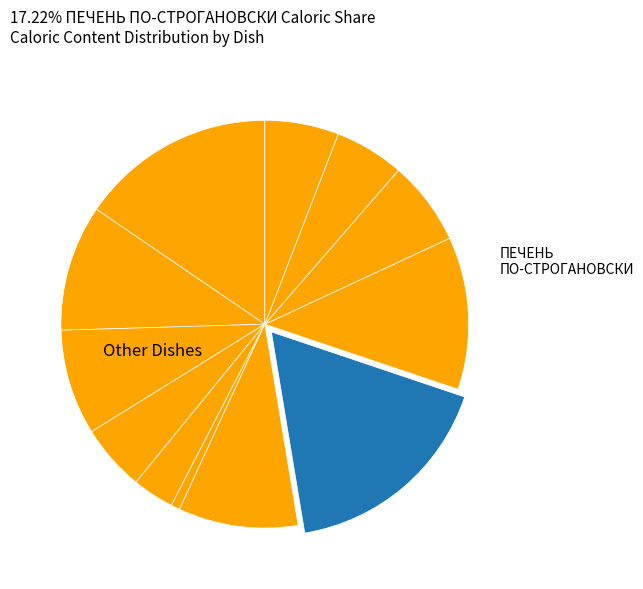

How many slices are in this pie chart?

12